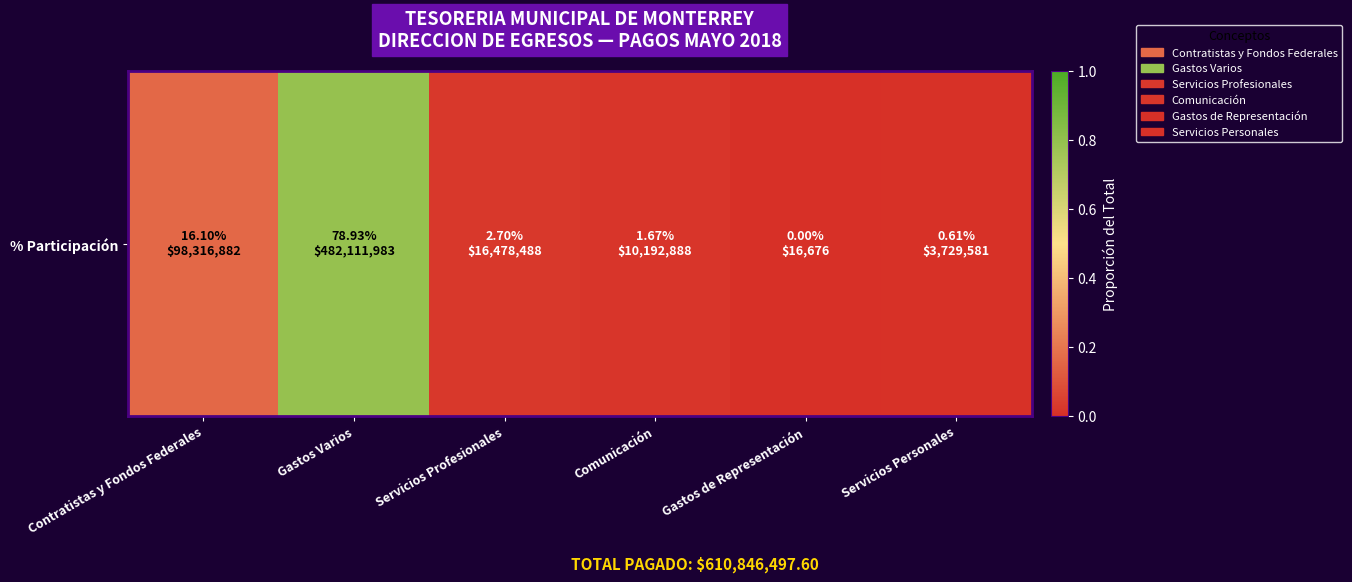

At which category does the chart reach its minimum across all series?

Gastos de Representación